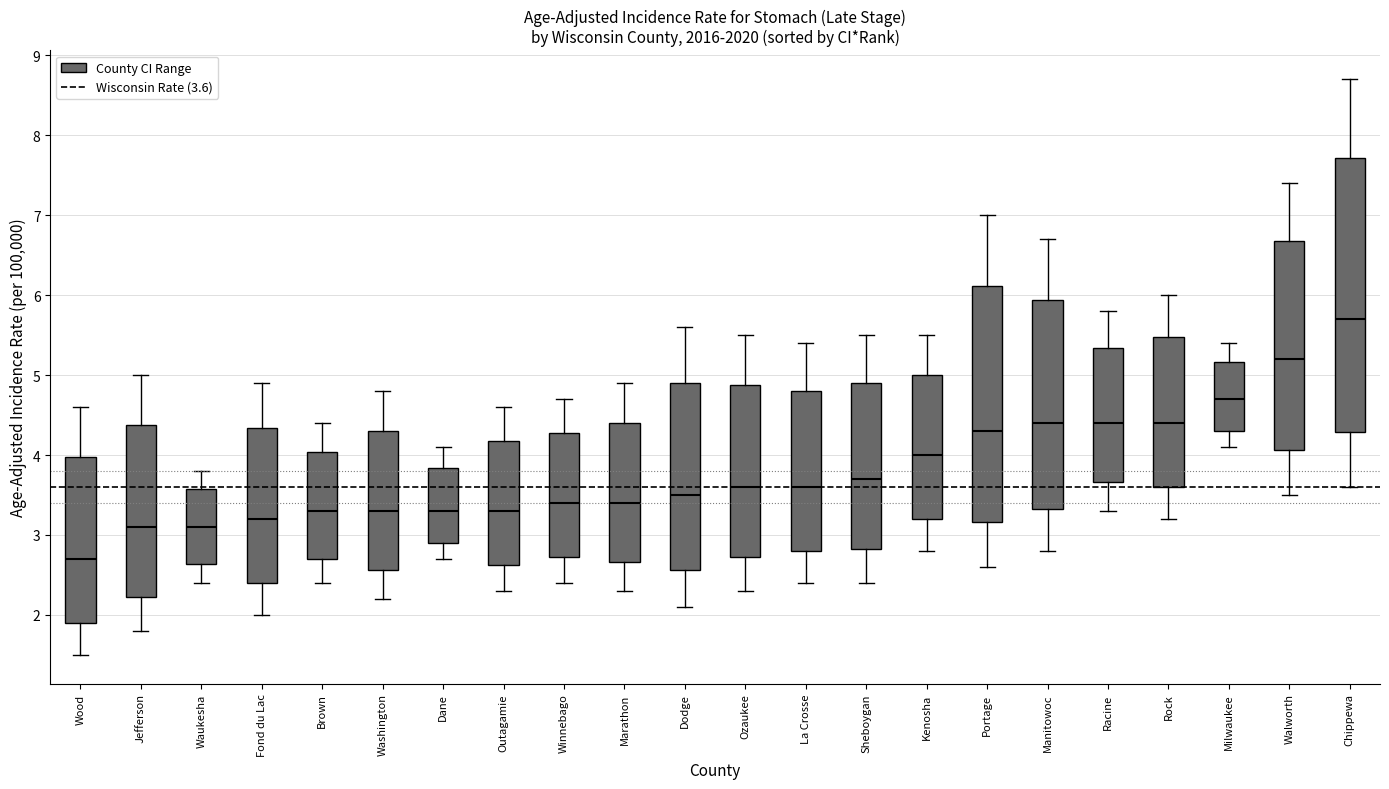

Which box has the lowest median line?

Wood